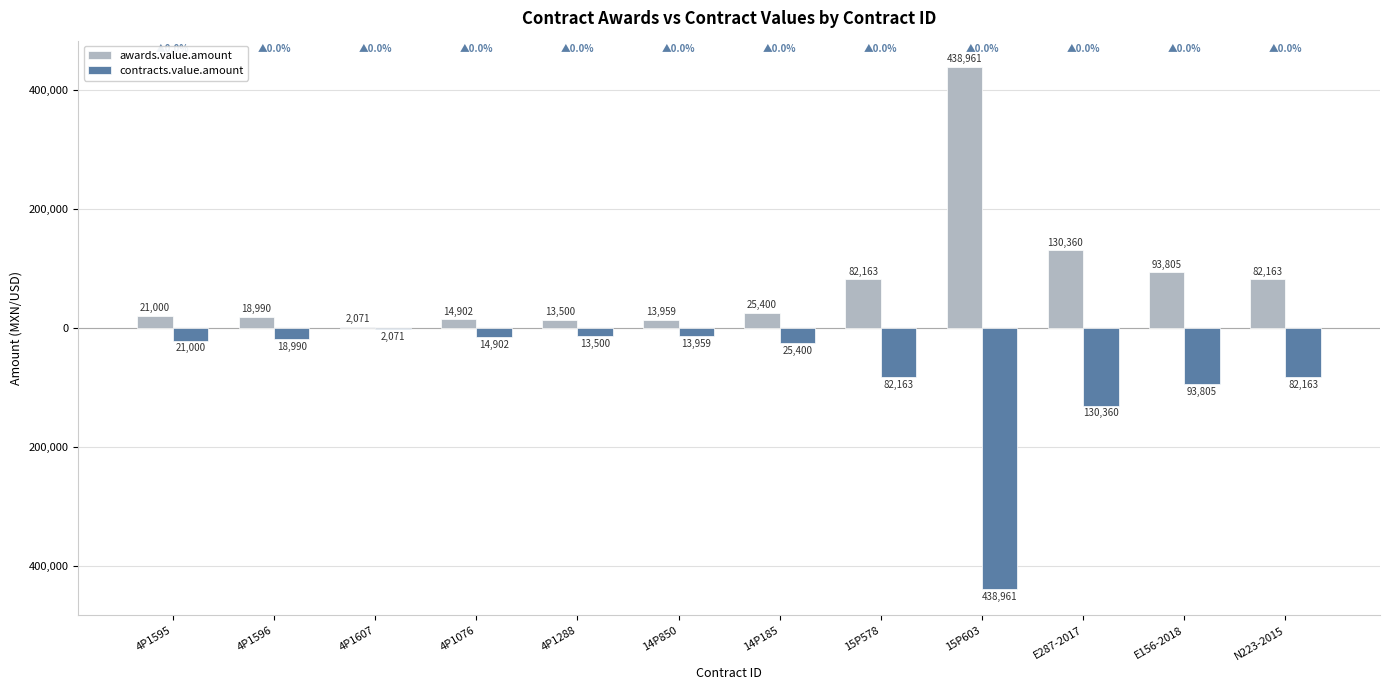

Between 15P603 and E156-2018, which series saw the biggest shift?

awards.value.amount